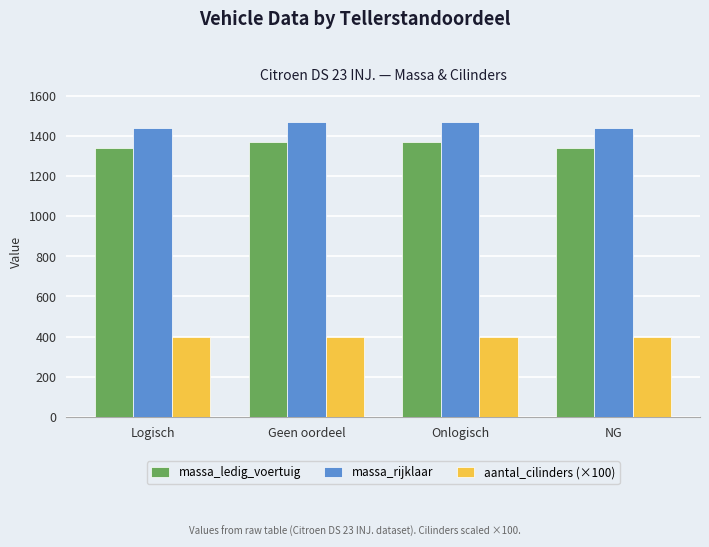

At which label does massa_rijklaar first exceed 1468?

Geen oordeel